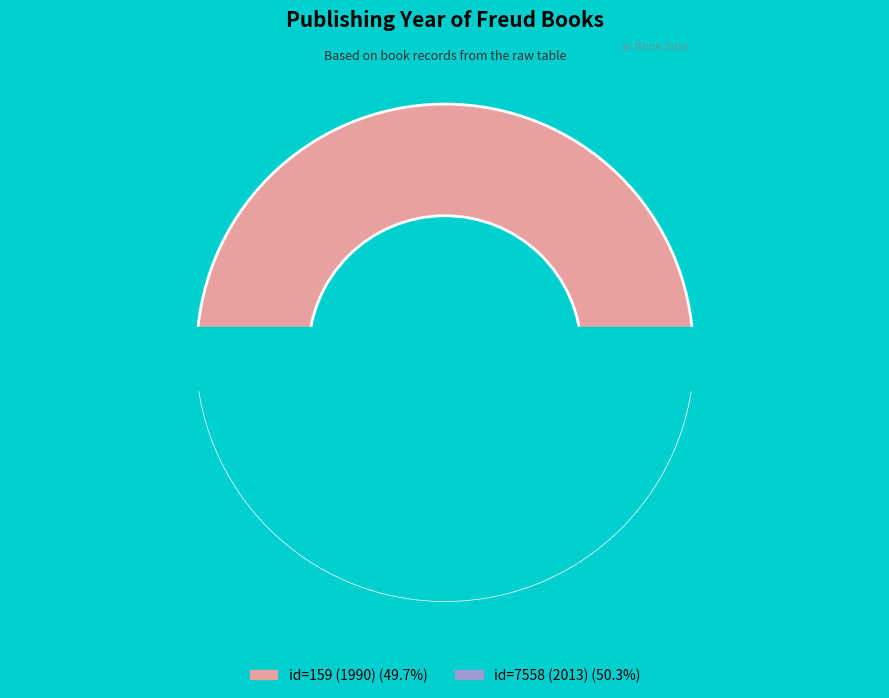

Approximately how many times larger is the value at Въведение в психоанализата (id=159, 1990) compared to Лекции за въведение в психоанализата (id=7558, 2013)?

1.0